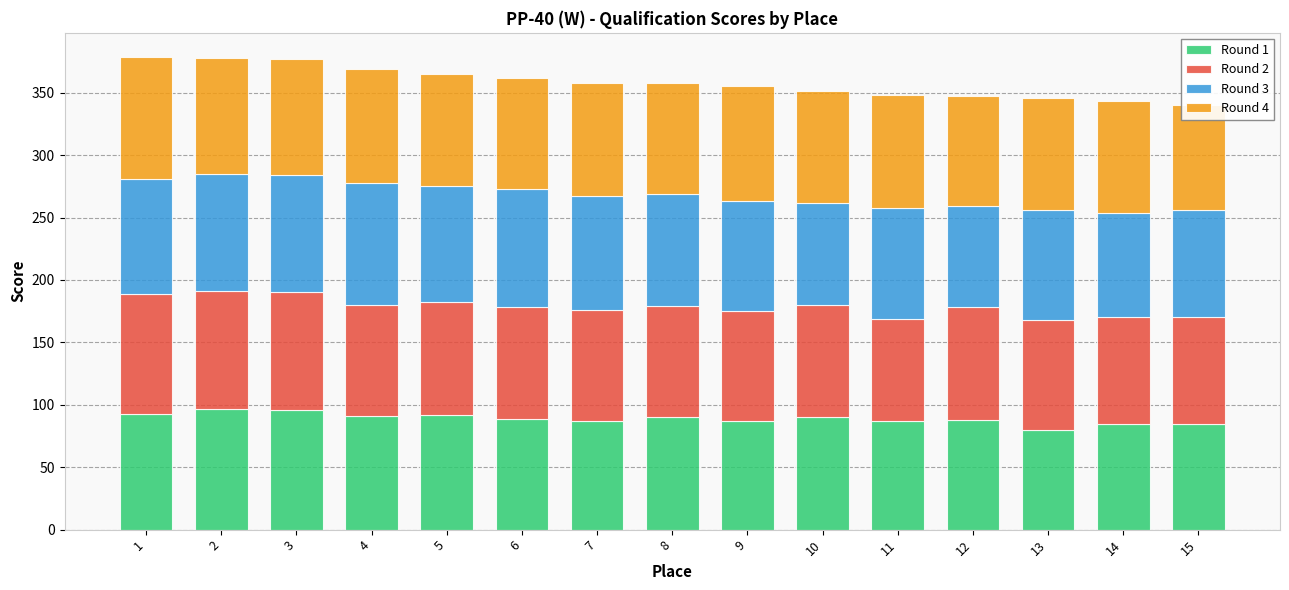

Where is Round 2 nearest to the value 89?

4